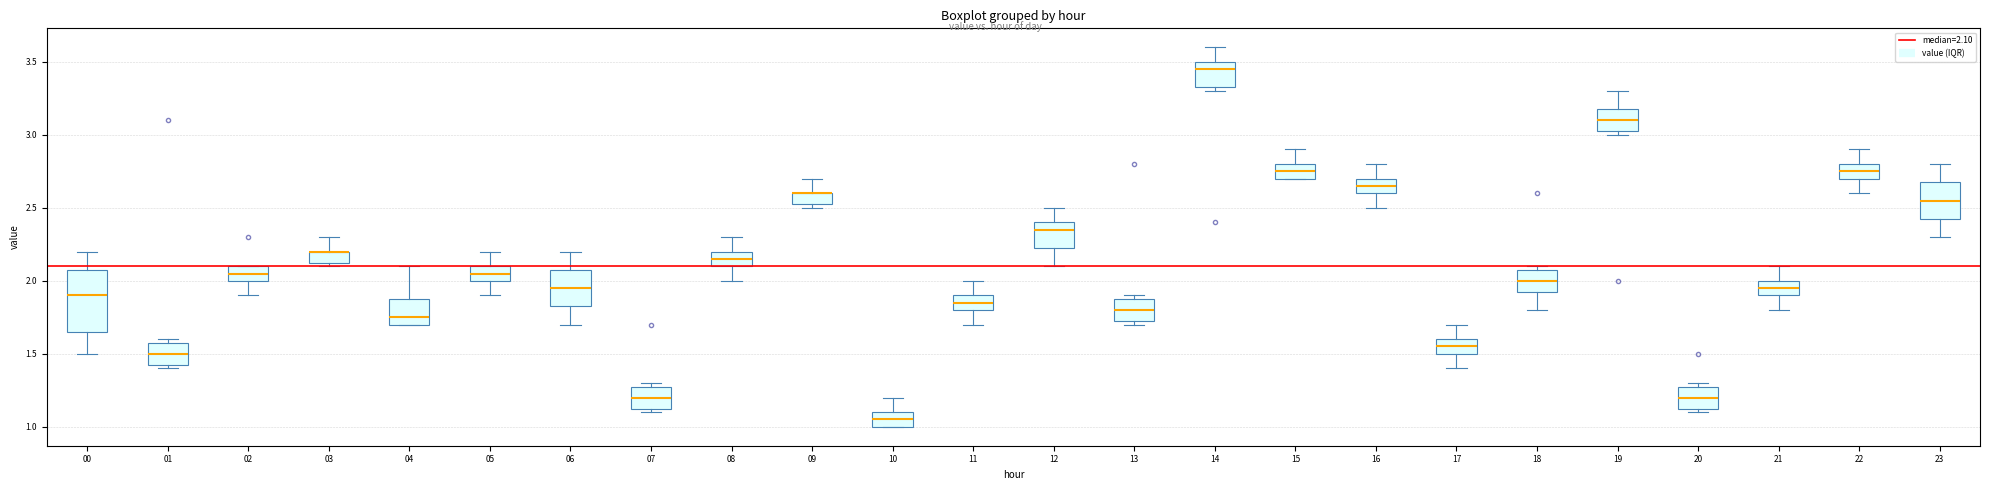

Comparing the boxes themselves (not the whiskers), which one is the tallest?

00